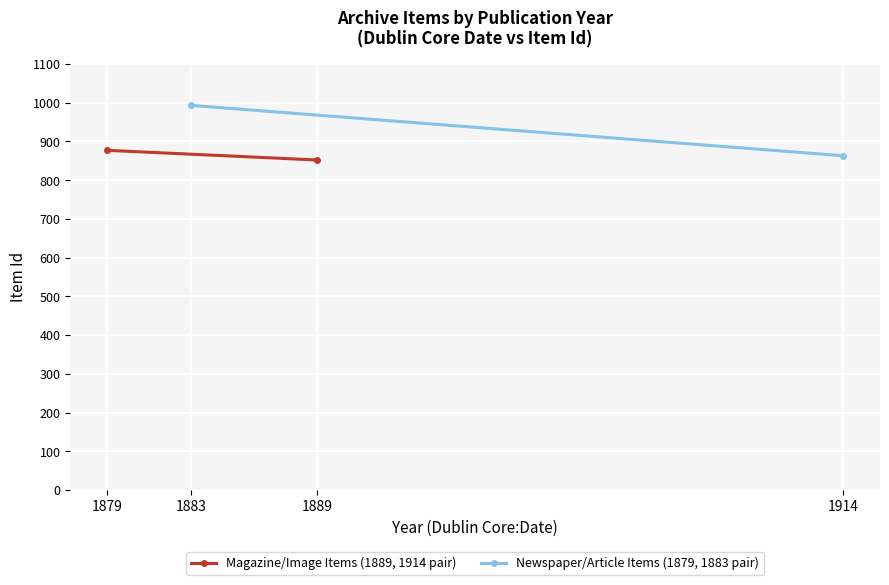

What is the difference between the Newspaper/Article Items (1879, 1883 pair) values at 1883 and 1914?

130